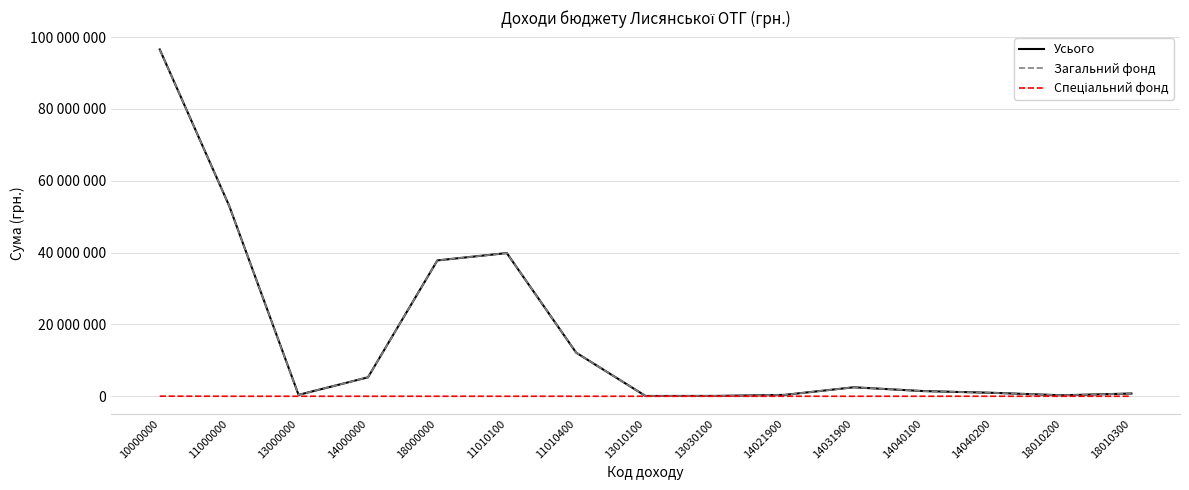

Is this an area chart (filled region under the line)?

No